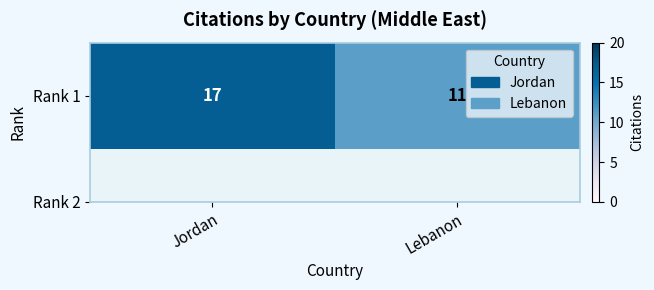

List the labels in order of value, largest first.

Jordan, Lebanon